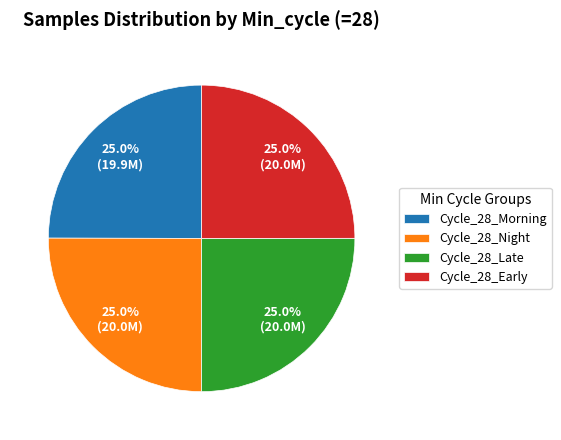

Is Cycle_28_Morning the majority of the pie?

No